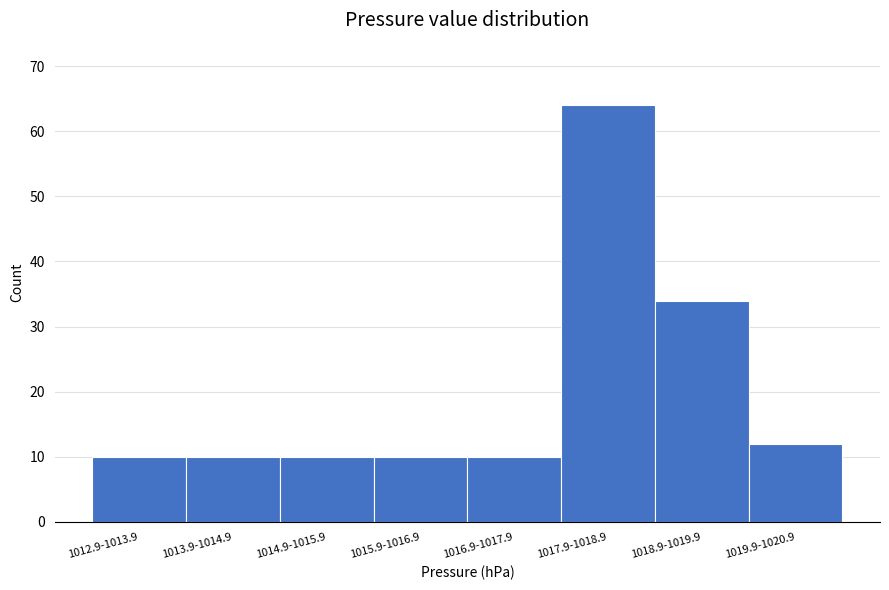

Reading left to right, extract all data points from this chart.

10	10	10	10	10	64	34	12